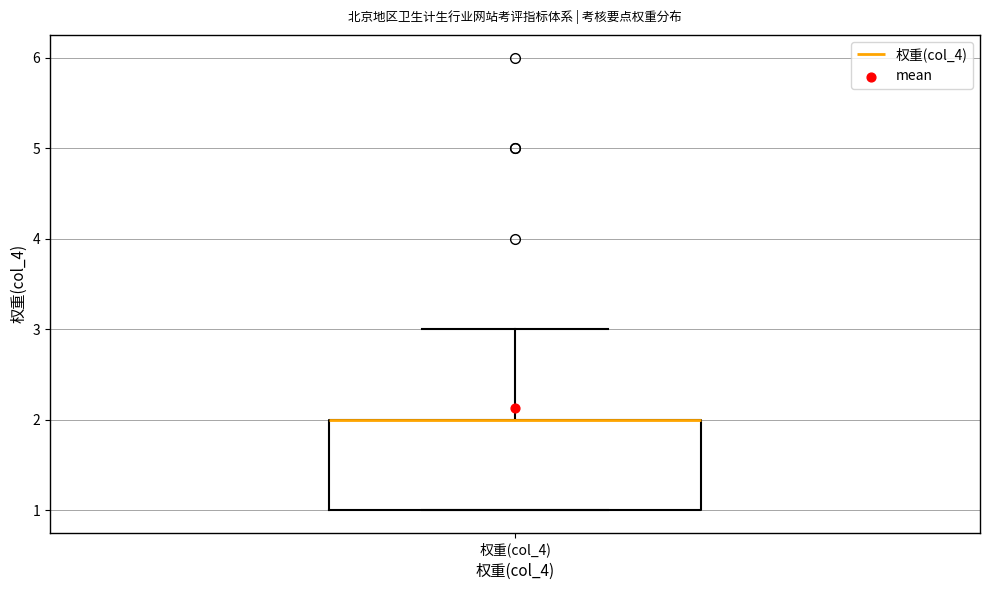

Transcribe this box plot: give where the median line is, the range the box spans, and where the two whiskers end, as read against the y-axis. The values are not printed on the chart, so give them approximately, as read against the axis.

median 2 (drawn on the box's upper edge), box 1 to 2, whiskers 1 to 3